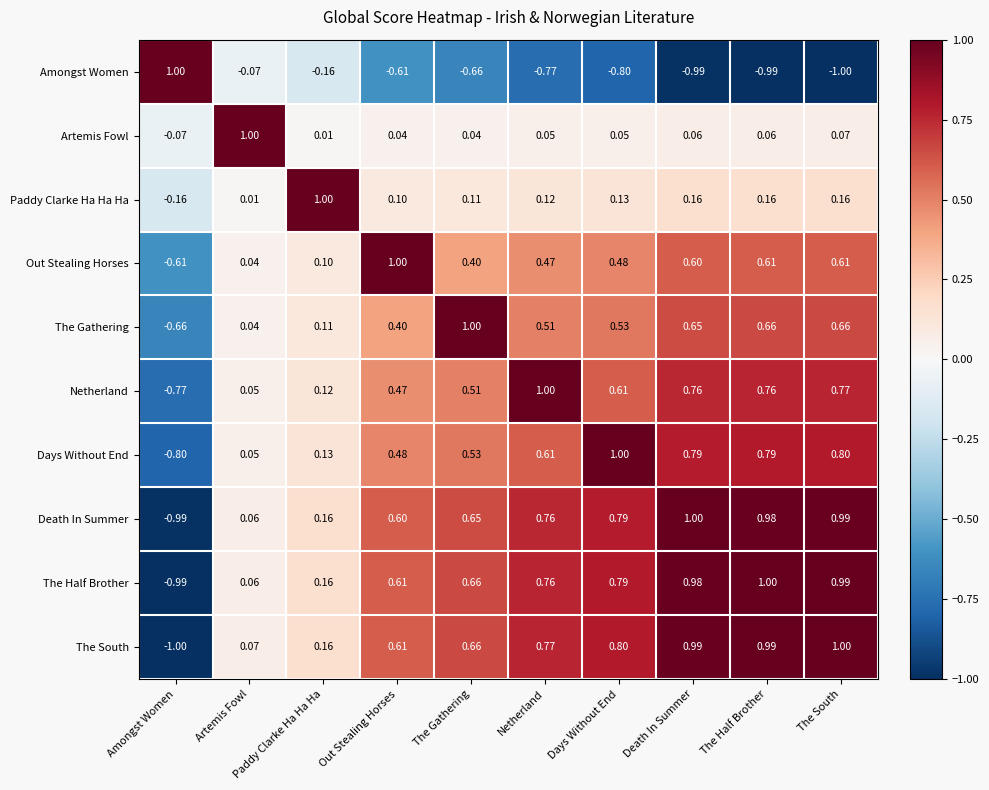

At which label is Days Without End closest to 0?

Artemis Fowl